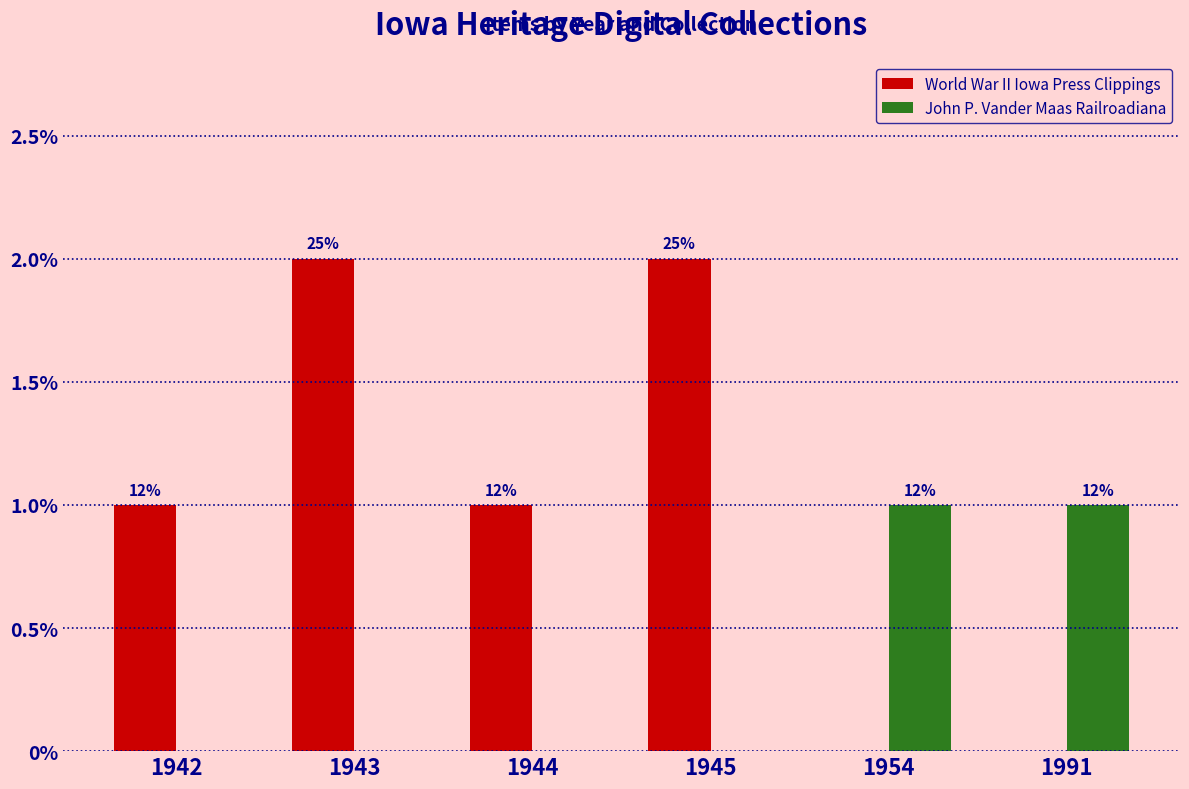

What are all the series names shown in the legend?

World War II Iowa Press Clippings, John P. Vander Maas Railroadiana